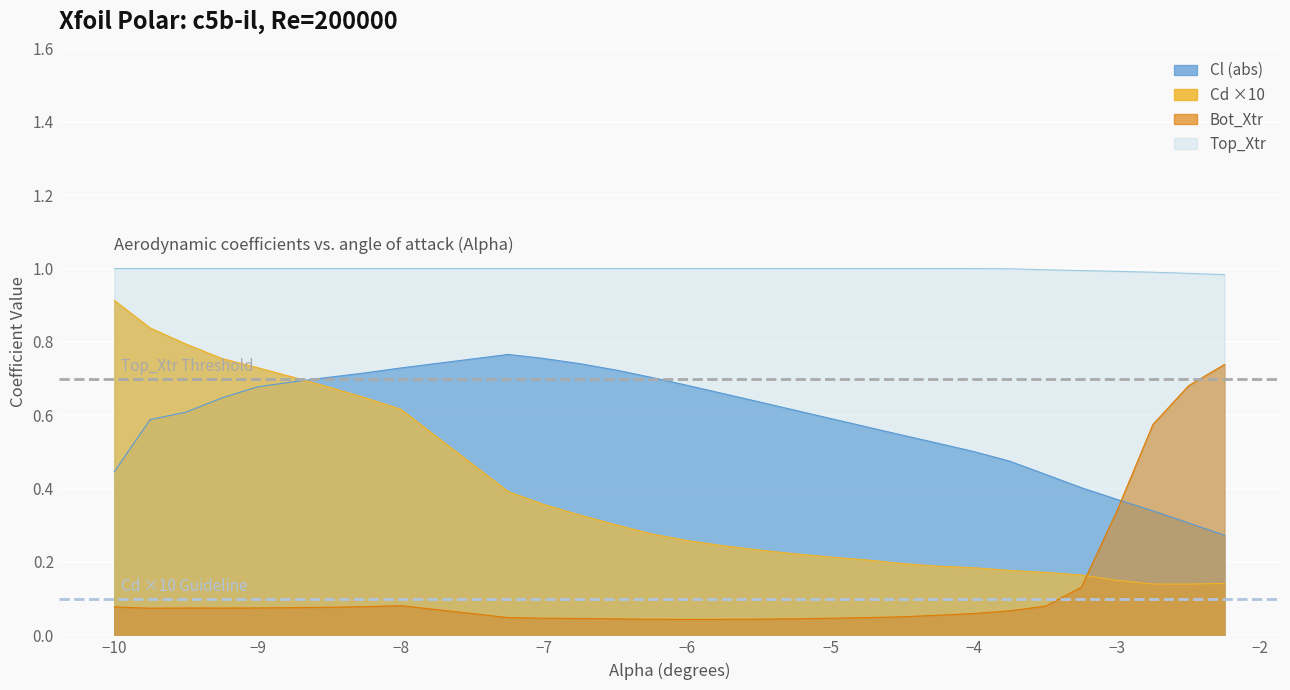

What are all the series names shown in the legend?

Cl (abs), Cd ×10, Bot_Xtr, Top_Xtr